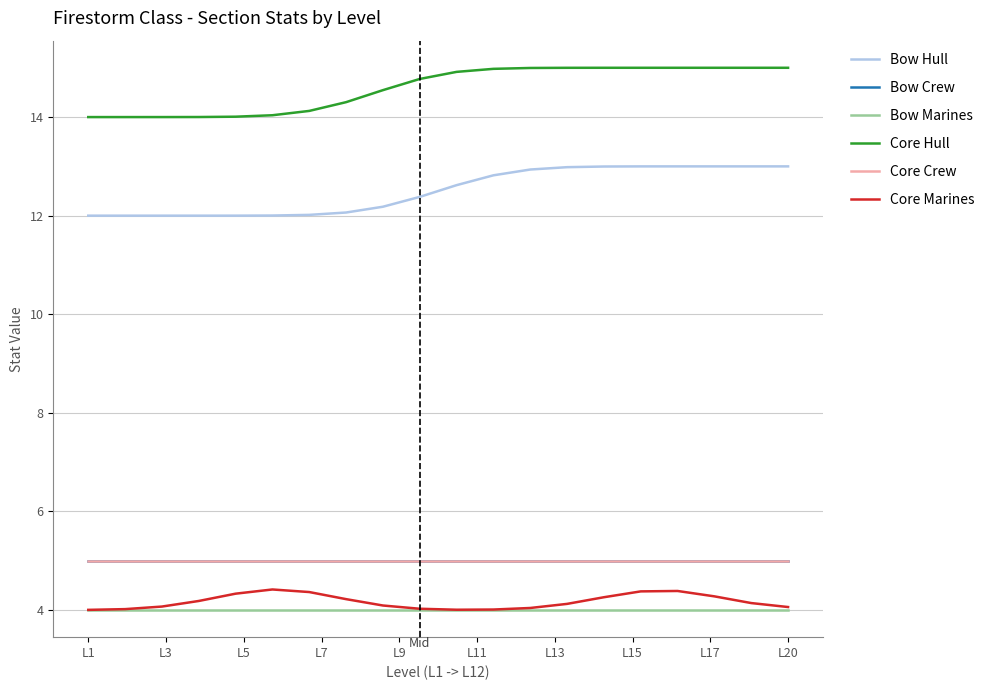

True or false: Core Marines and Bow Marines intersect in this chart.

False